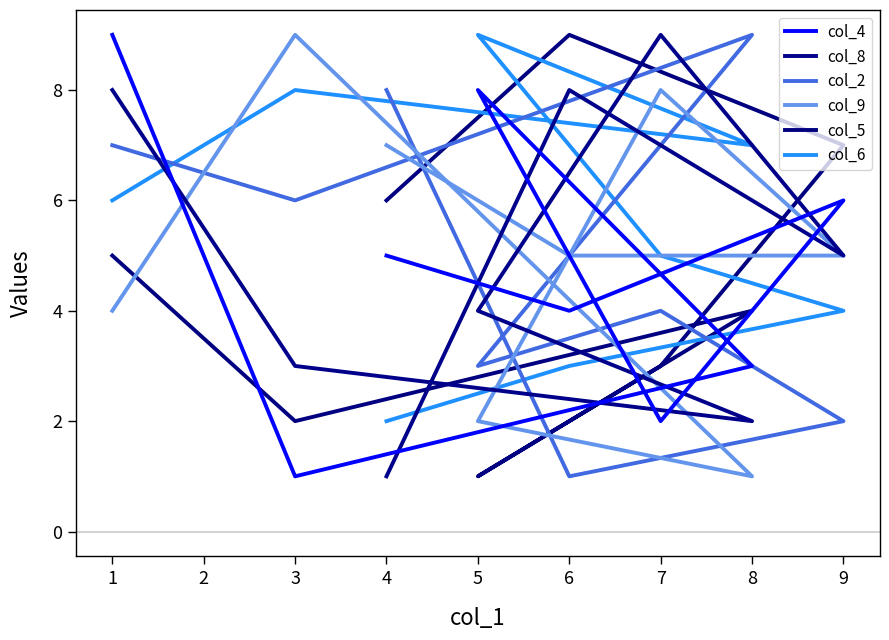

How many intersections are there between col_4 and col_8?

6